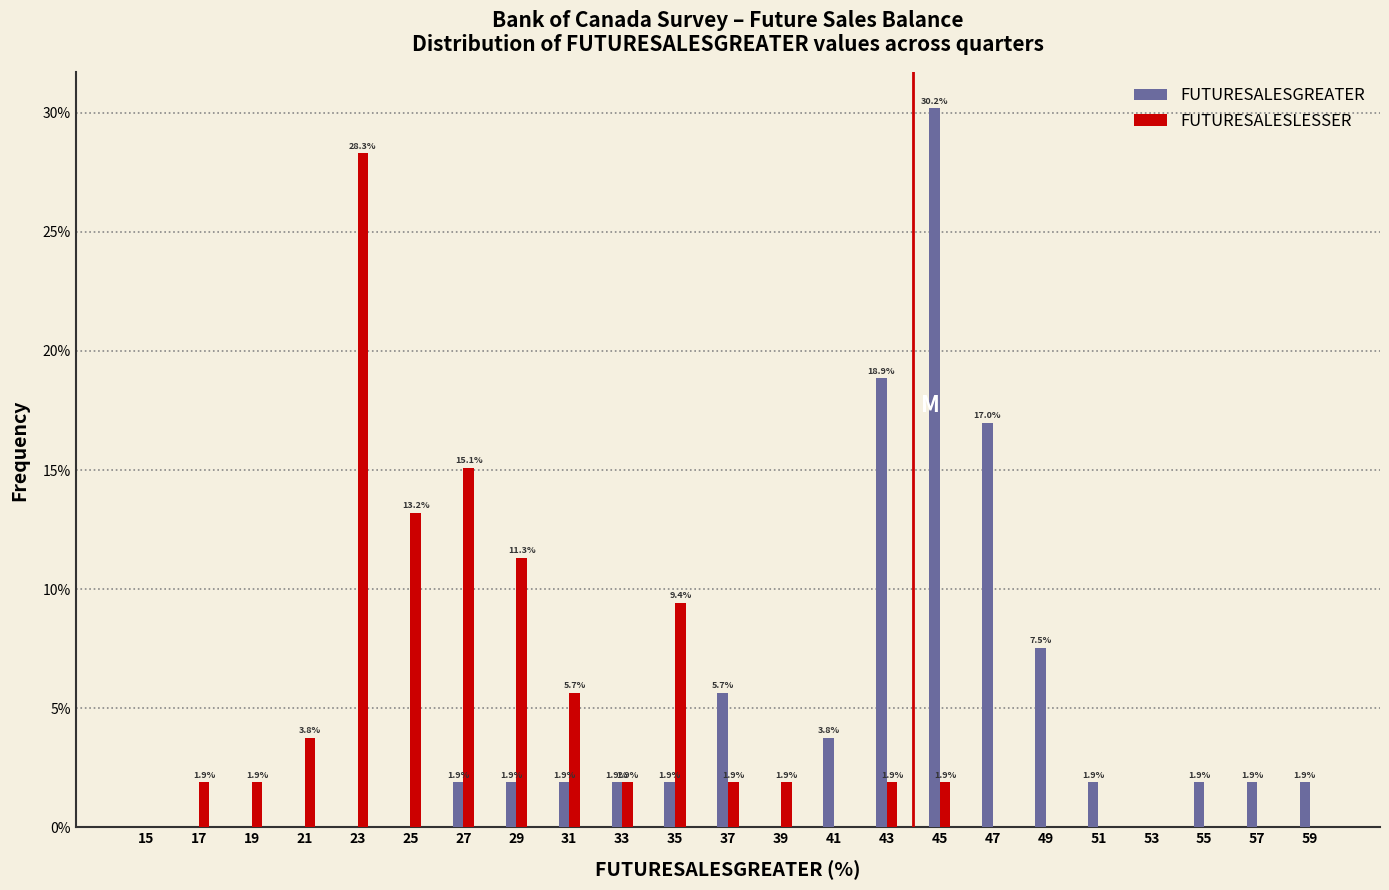

Reading right to left, what are all the values shown in this chart?

FUTURESALESGREATER: 59=1.9	57=1.9	55=1.9	53=0.0	51=1.9	49=7.5	47=17.0	45=30.2	43=18.9	41=3.8	39=0.0	37=5.7	35=1.9	33=1.9	31=1.9	29=1.9	27=1.9	25=0.0	23=0.0	21=0.0	19=0.0	17=0.0	15=0.0
FUTURESALESLESSER: 59=0.0	57=0.0	55=0.0	53=0.0	51=0.0	49=0.0	47=0.0	45=1.9	43=1.9	41=0.0	39=1.9	37=1.9	35=9.4	33=1.9	31=5.7	29=11.3	27=15.1	25=13.2	23=28.3	21=3.8	19=1.9	17=1.9	15=0.0